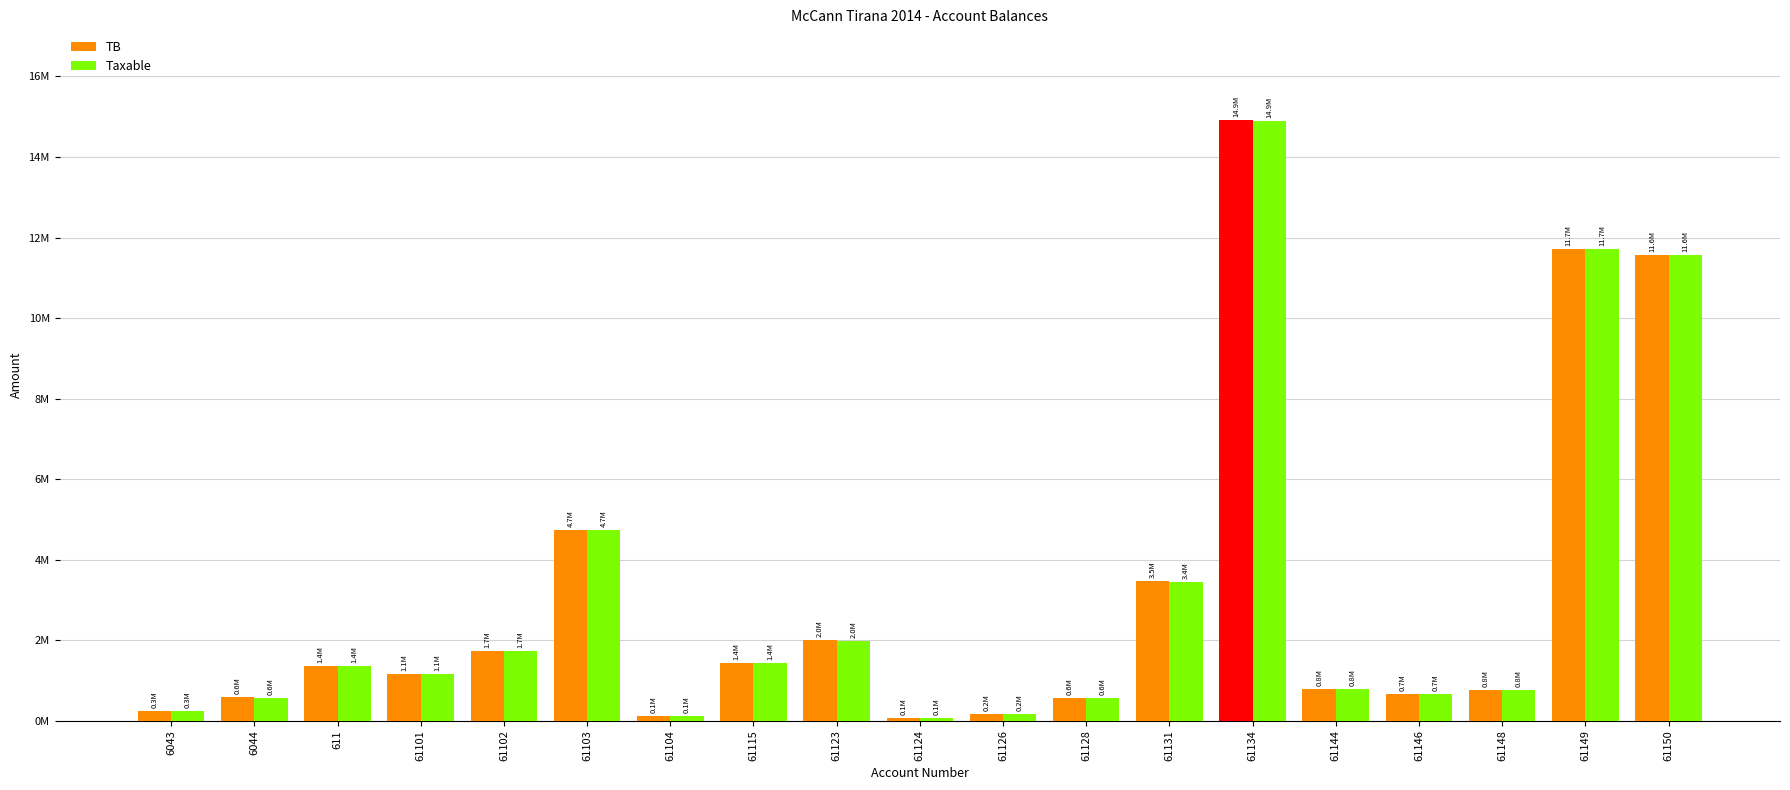

At which label does TB reach its peak?

61134